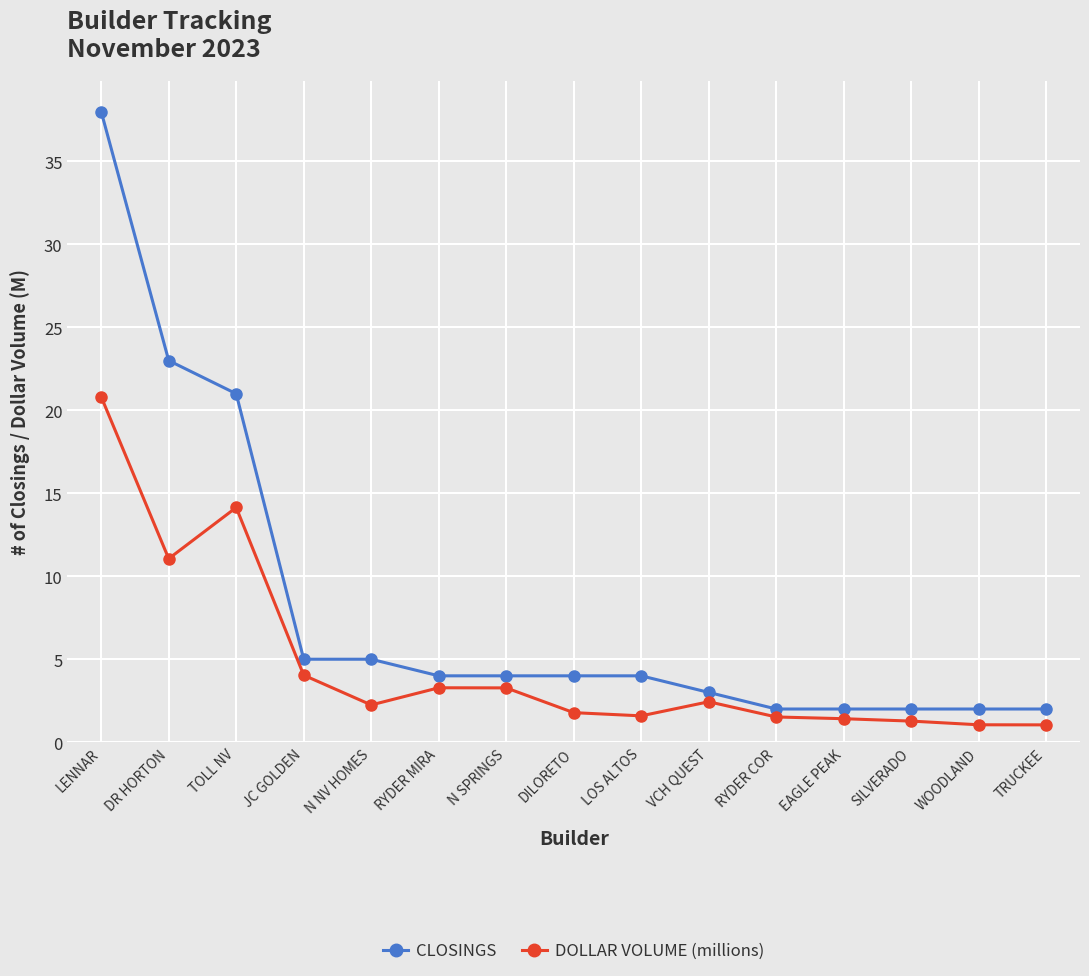

Is this an area chart (filled region under the line)?

No